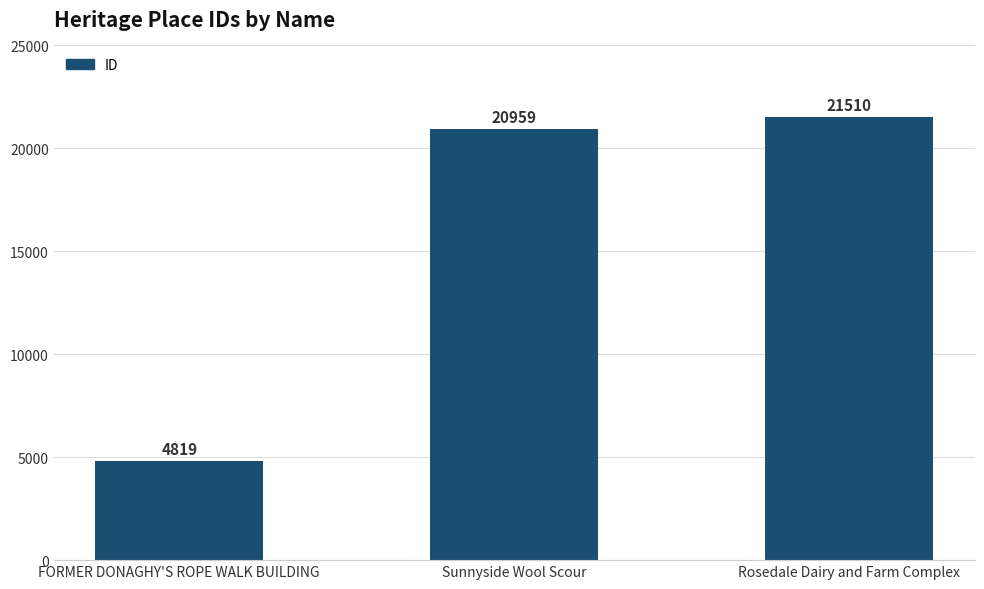

Approximately how many times larger is the value at FORMER DONAGHY'S ROPE WALK BUILDING compared to Rosedale Dairy and Farm Complex?

0.2